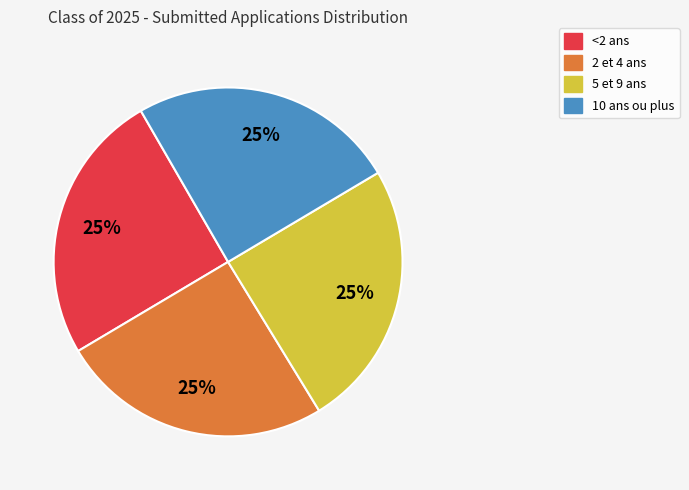

To the nearest percent, what is the average slice percentage?

25%